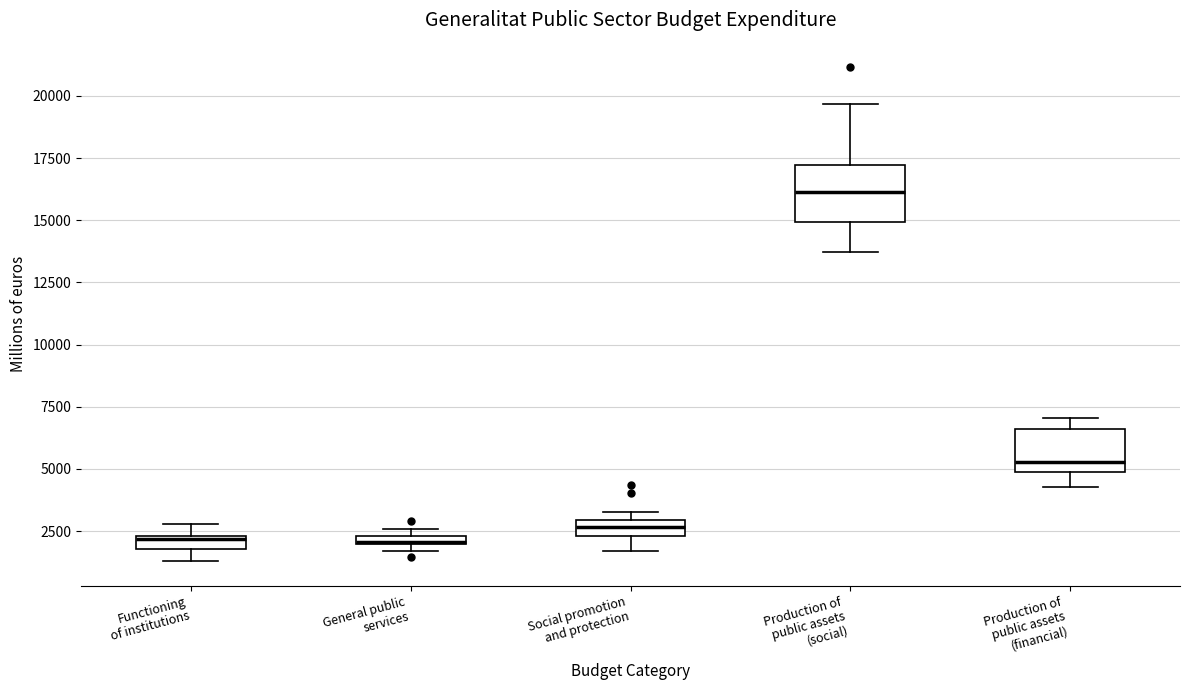

Where does the median line of the box for Production of public assets (financial) sit on the y-axis? The values are not printed on the chart, so give them approximately, as read against the axis.

5500